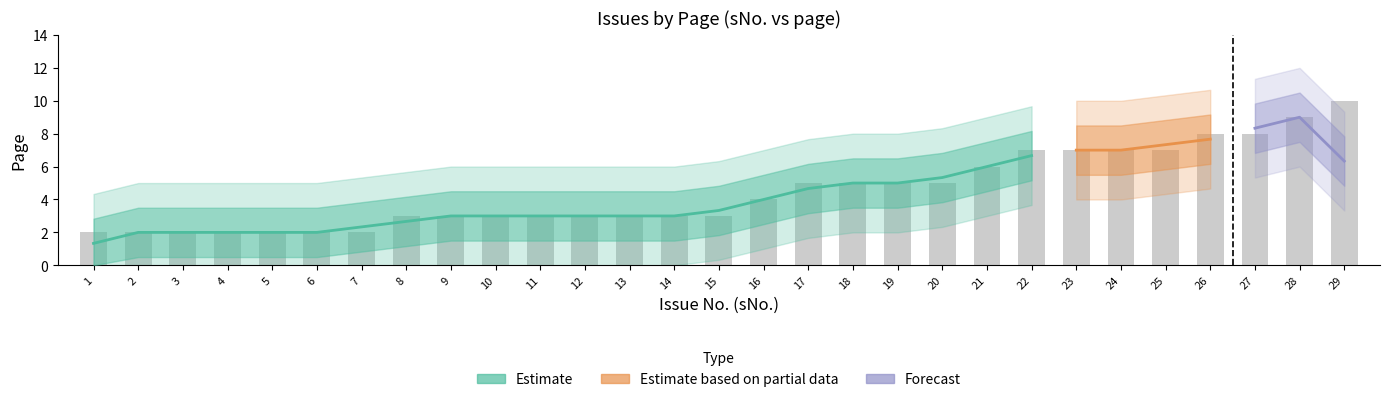

True or false: the data shows 7 at 24.

True